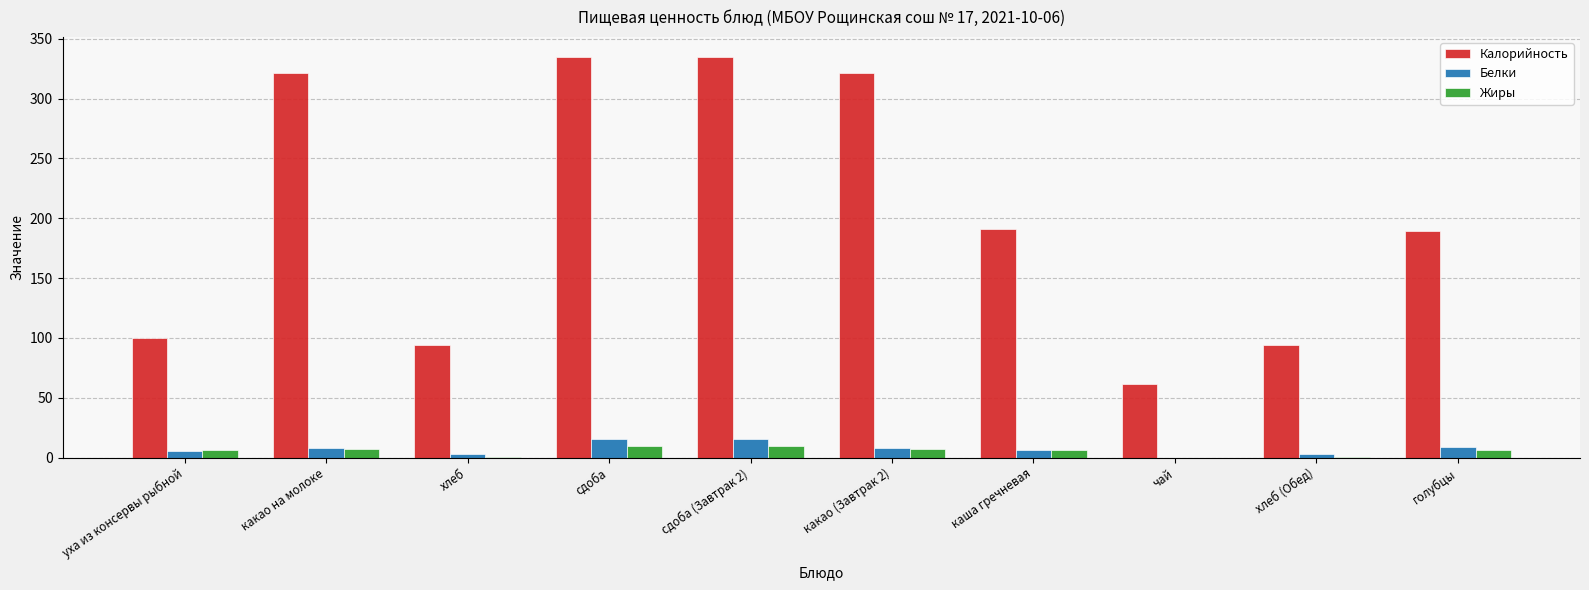

What is the difference between the Белки values at чай and сдоба?

15.4